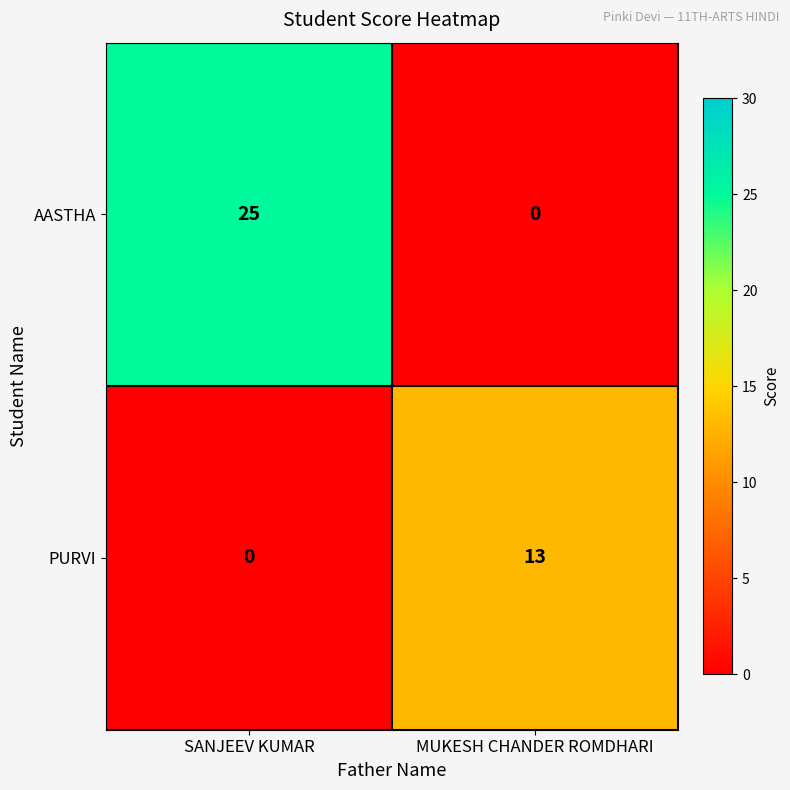

What is the difference between the maximum and minimum values in the AASTHA series?

25